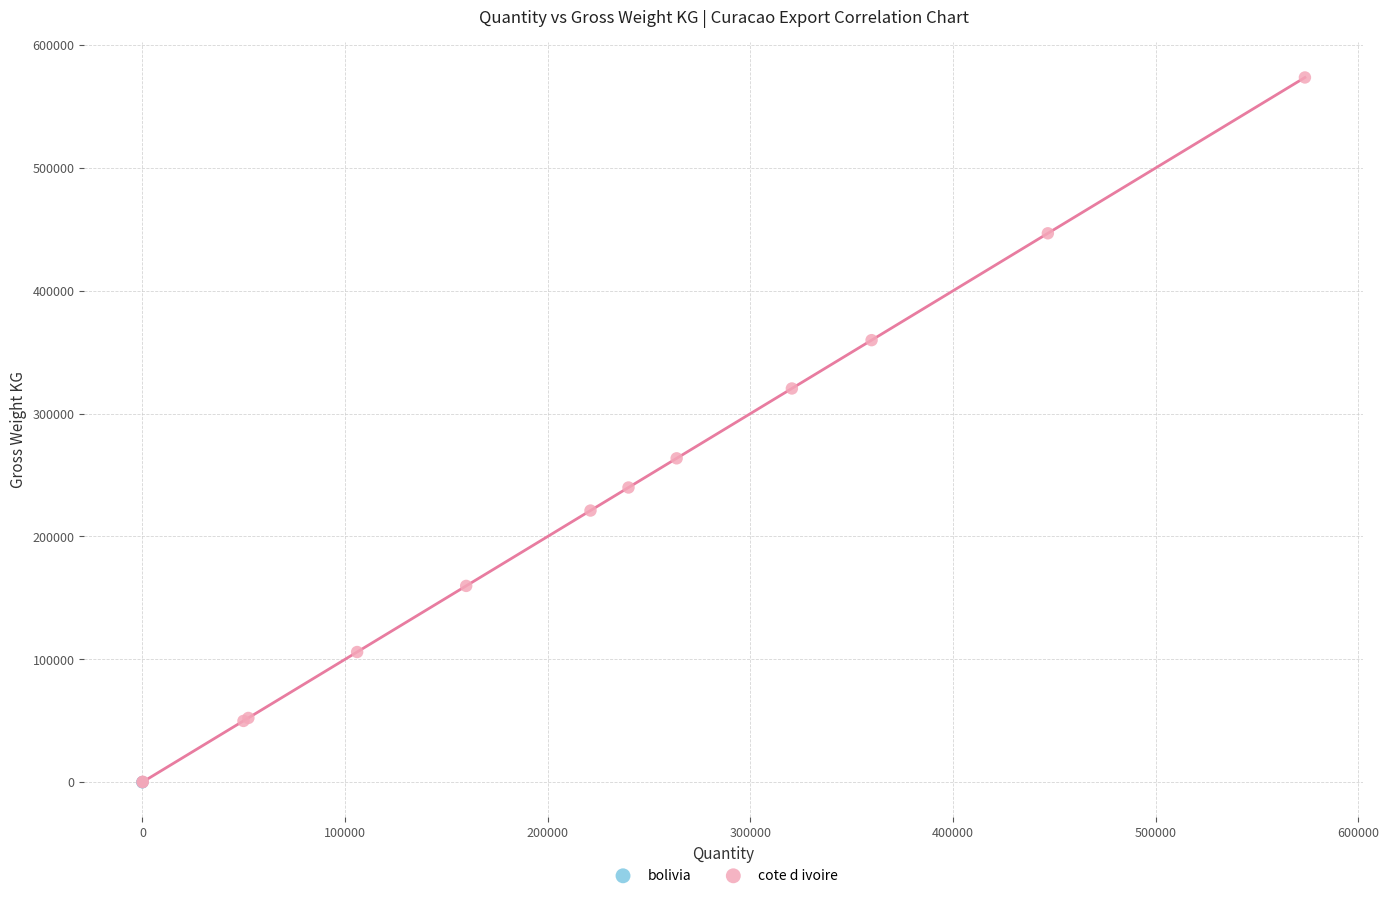

What are all the series names shown in the legend?

bolivia, cote d ivoire